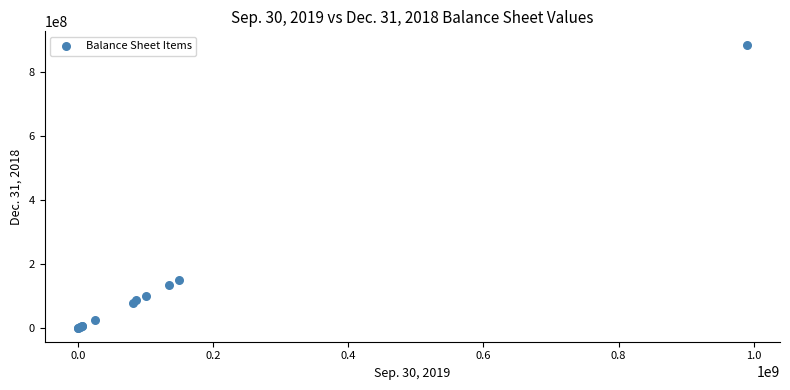

What Y value in the scatter plot is closest to 441587000?

150000000.0